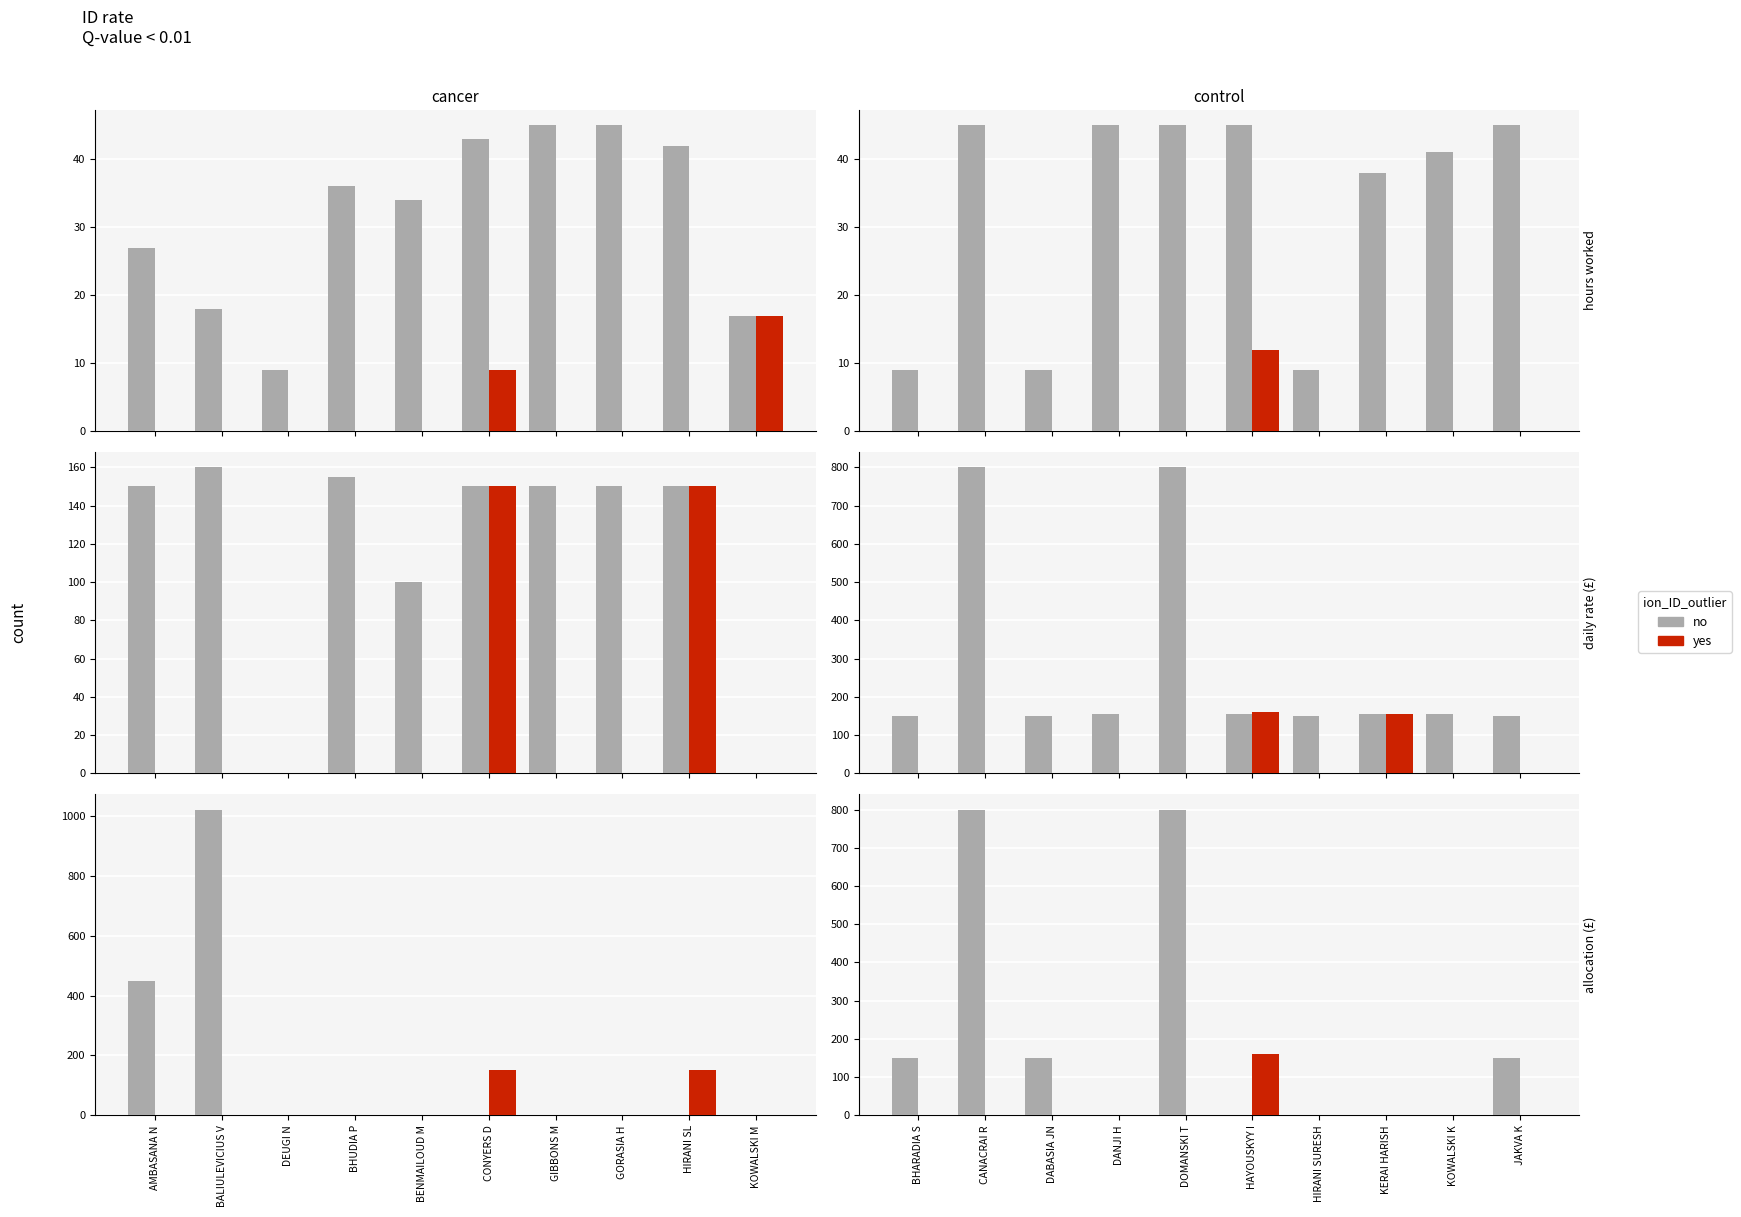

What is the difference between the maximum and minimum values in the no series?

800